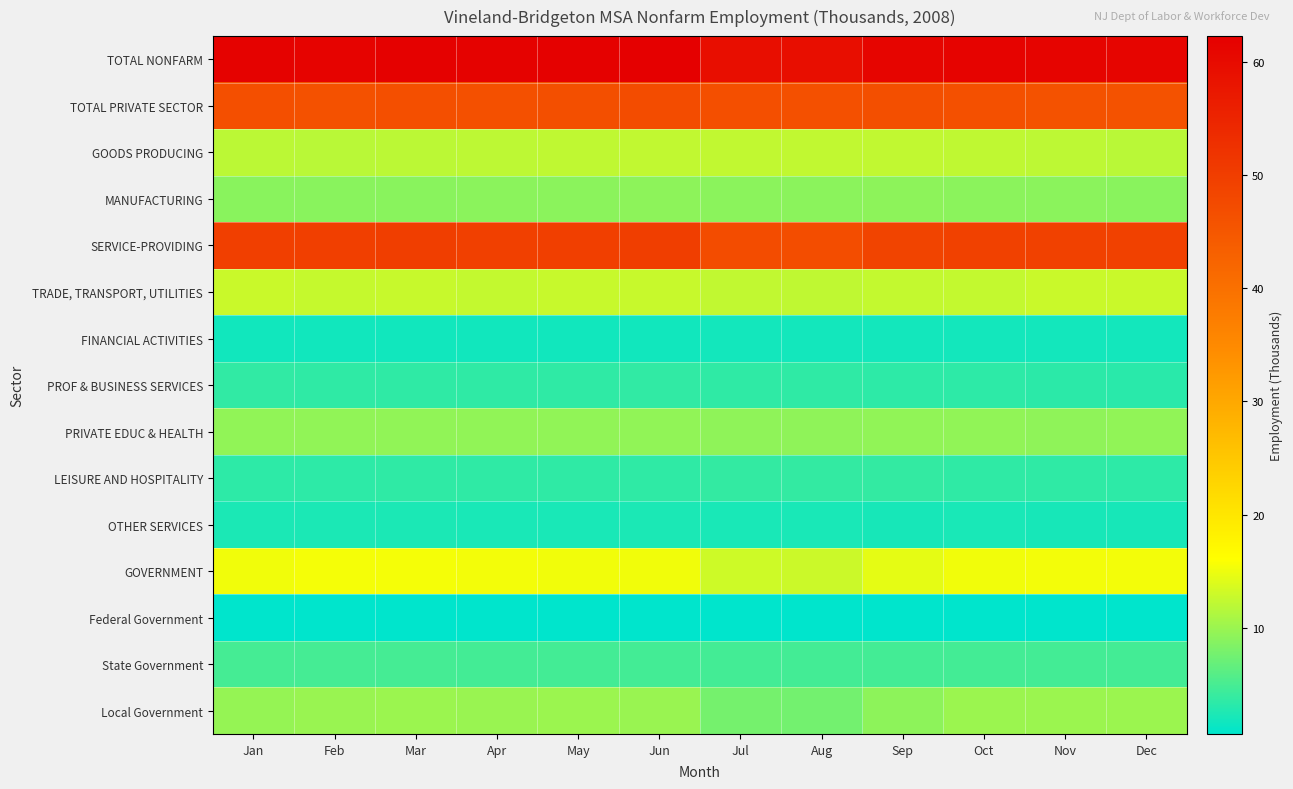

Between Sep and Aug, which is larger?

Sep